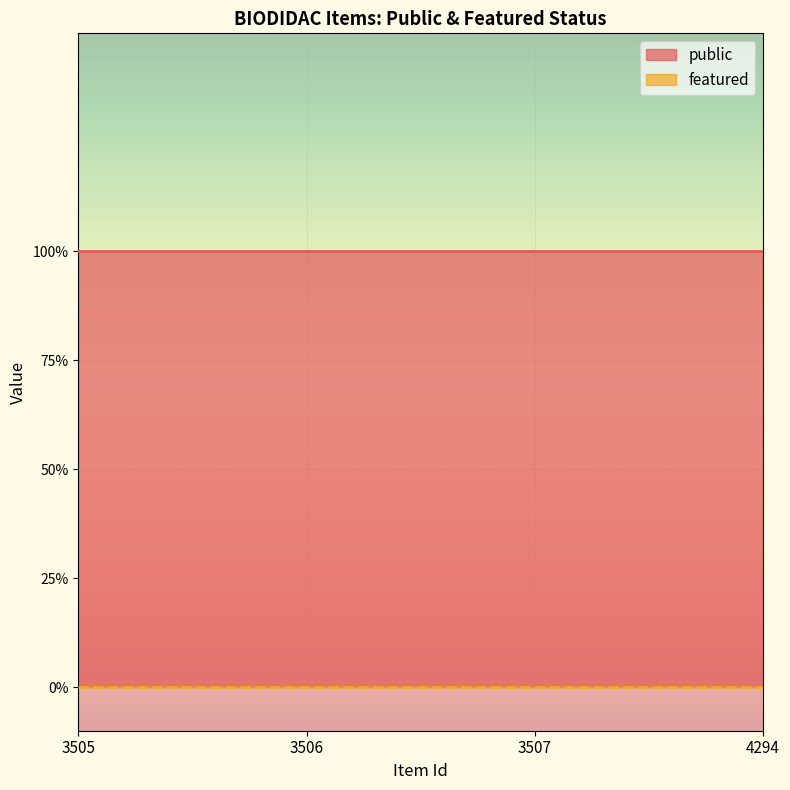

At how many categories does at least one series exceed 0?

4